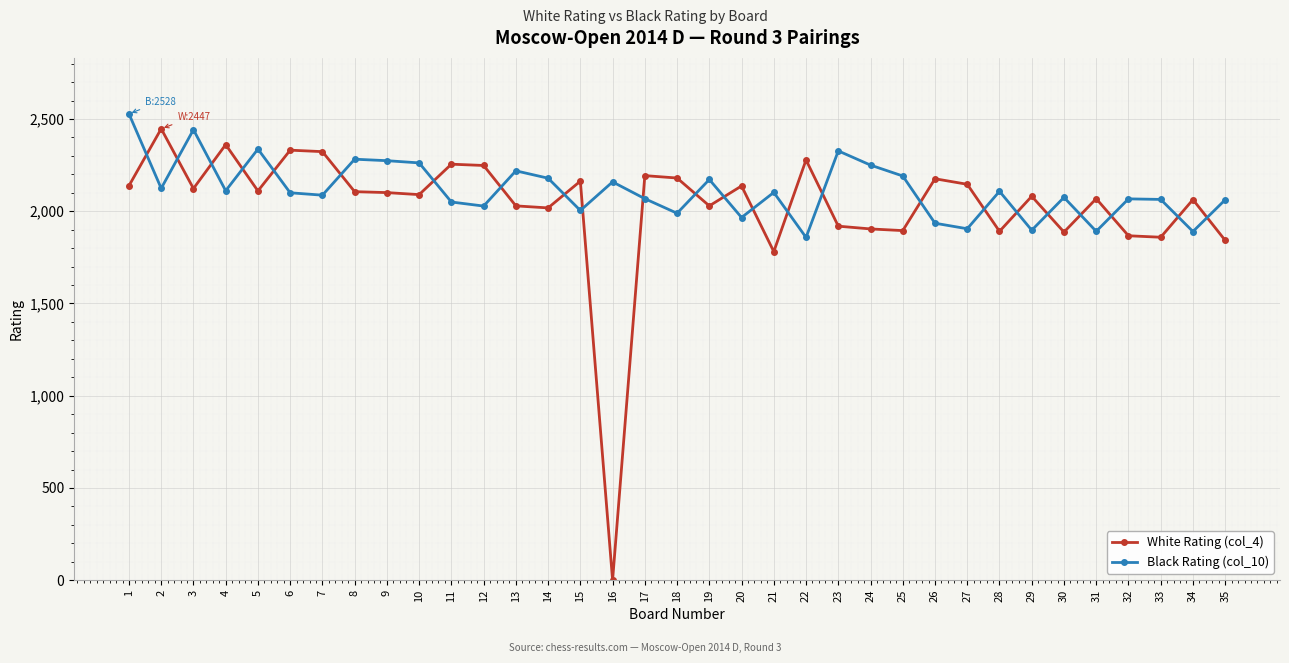

What is the spread (max minus min) of values at 26?

241